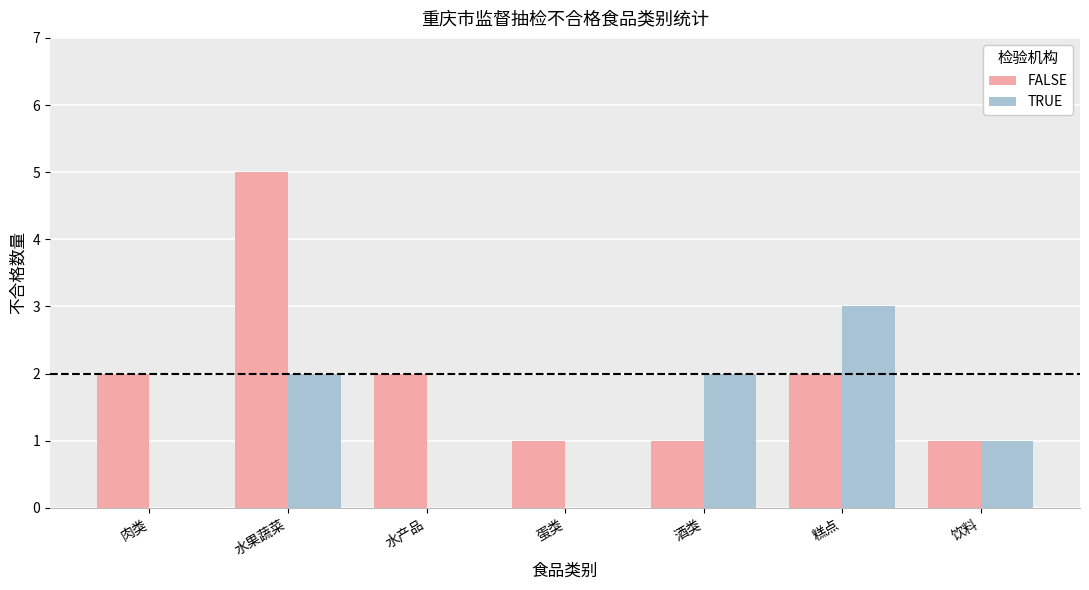

What is the maximum value for TRUE?

3